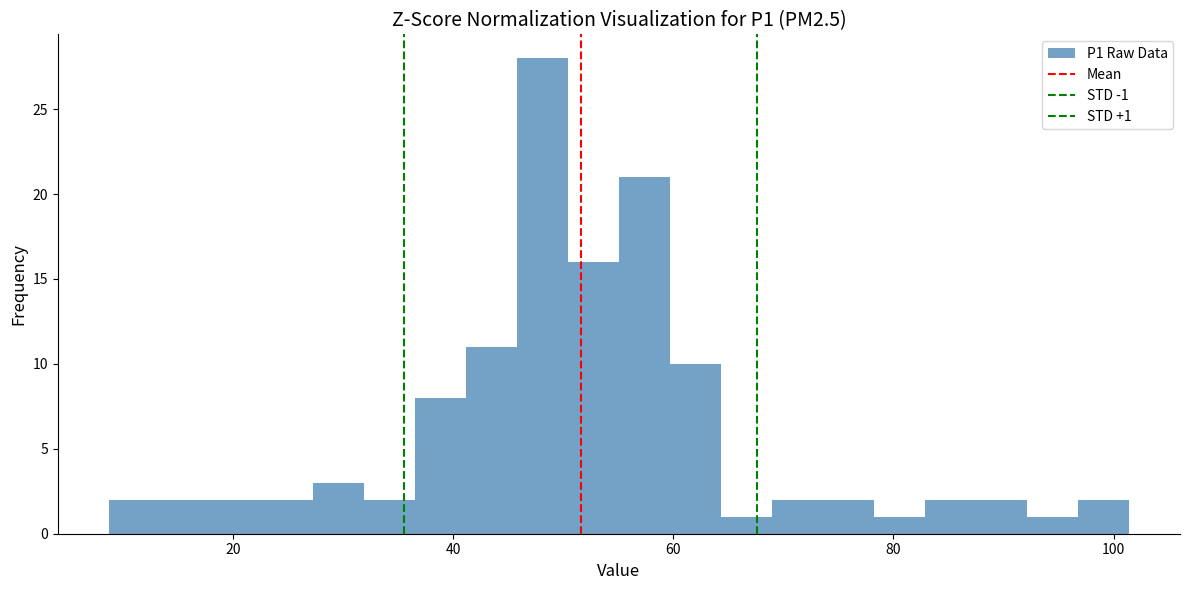

Around what value on the x-axis is the tallest bar? Give the approximate position of its centre, as read against the axis.

48